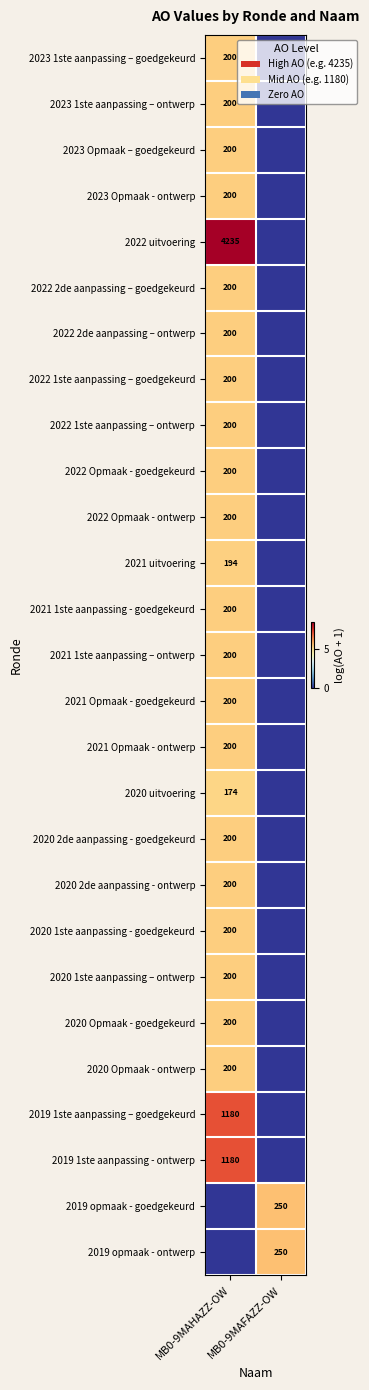

What is the total value across all series at MB0-9MAFAZZ-OW?

11.1